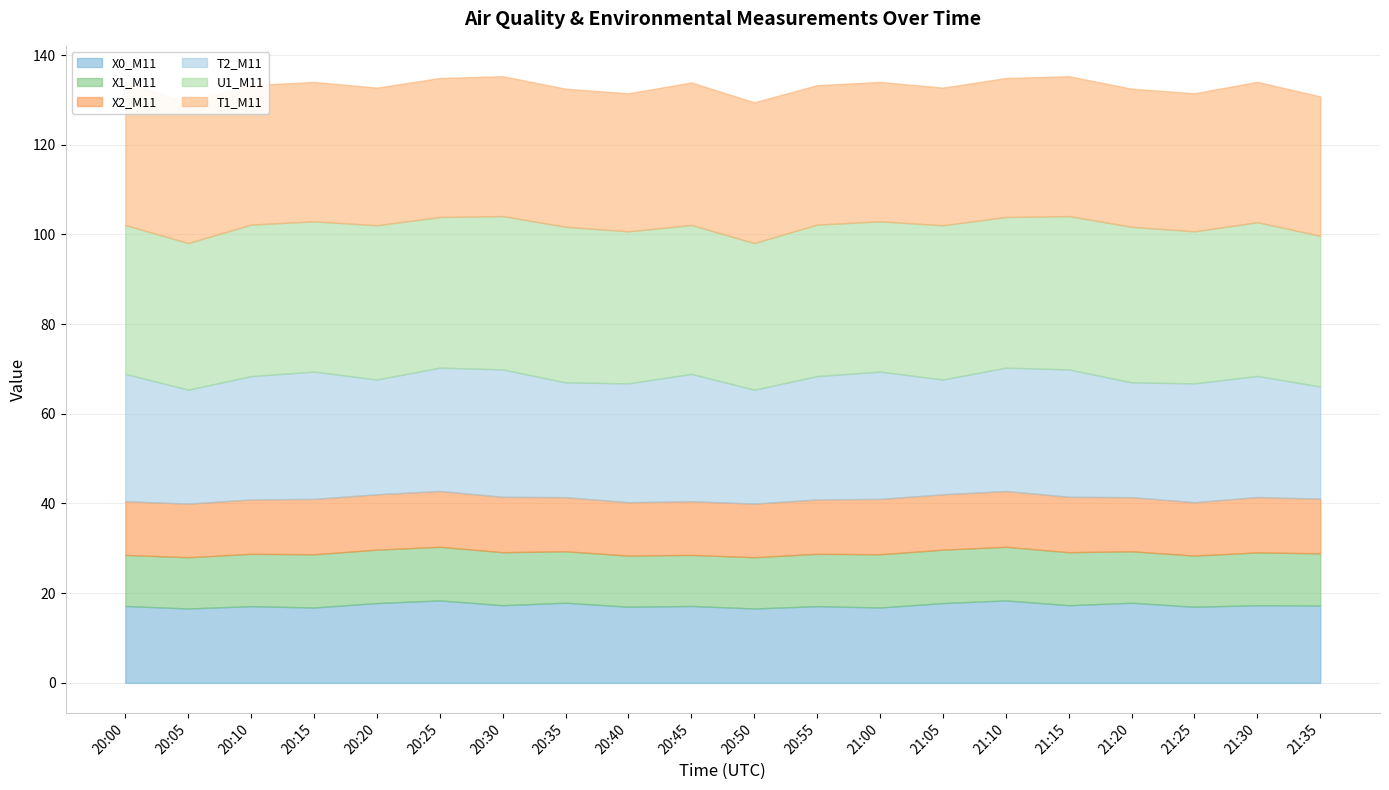

Which has a higher value, 20:55 or 20:30?

20:30